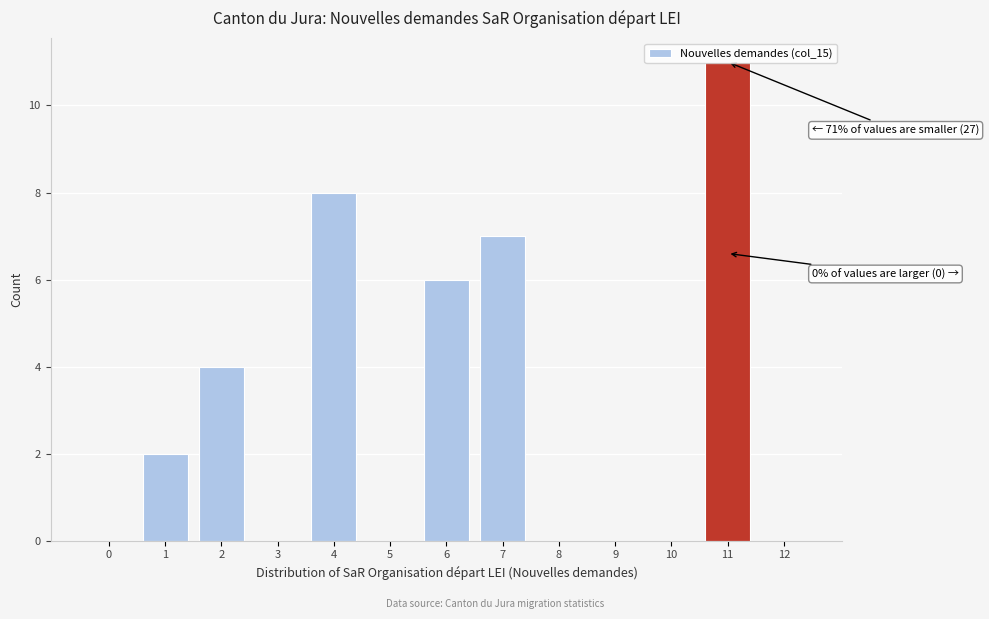

What is the sum of all values?

38